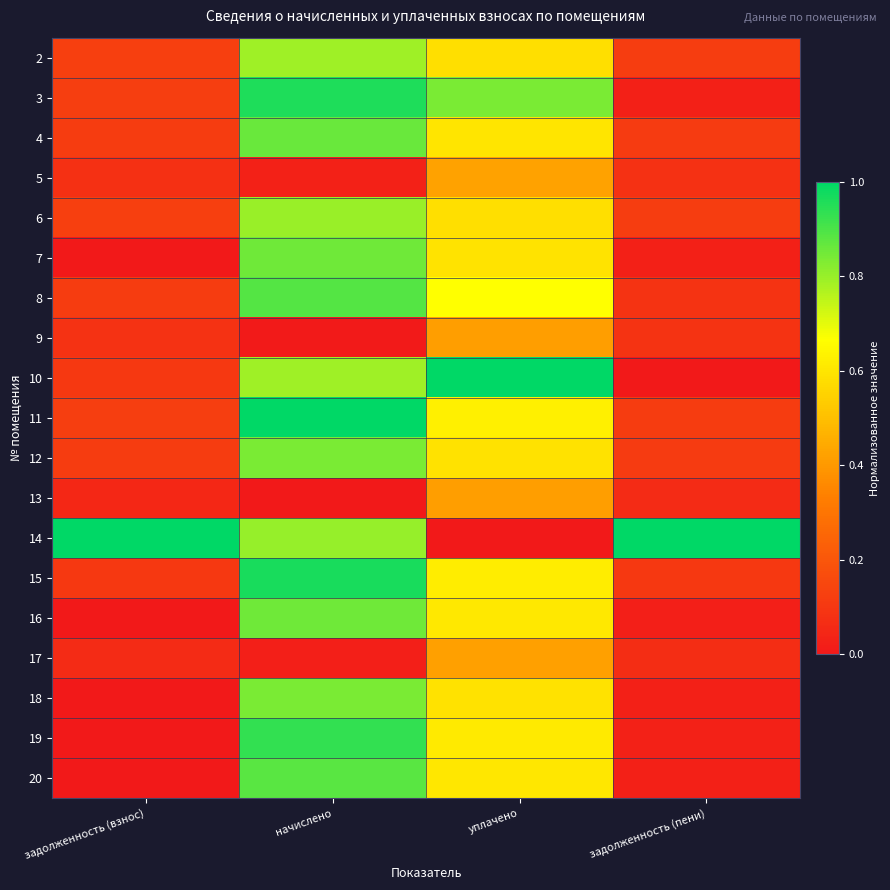

Which category has the lowest value across all series?

задолженность (пени)